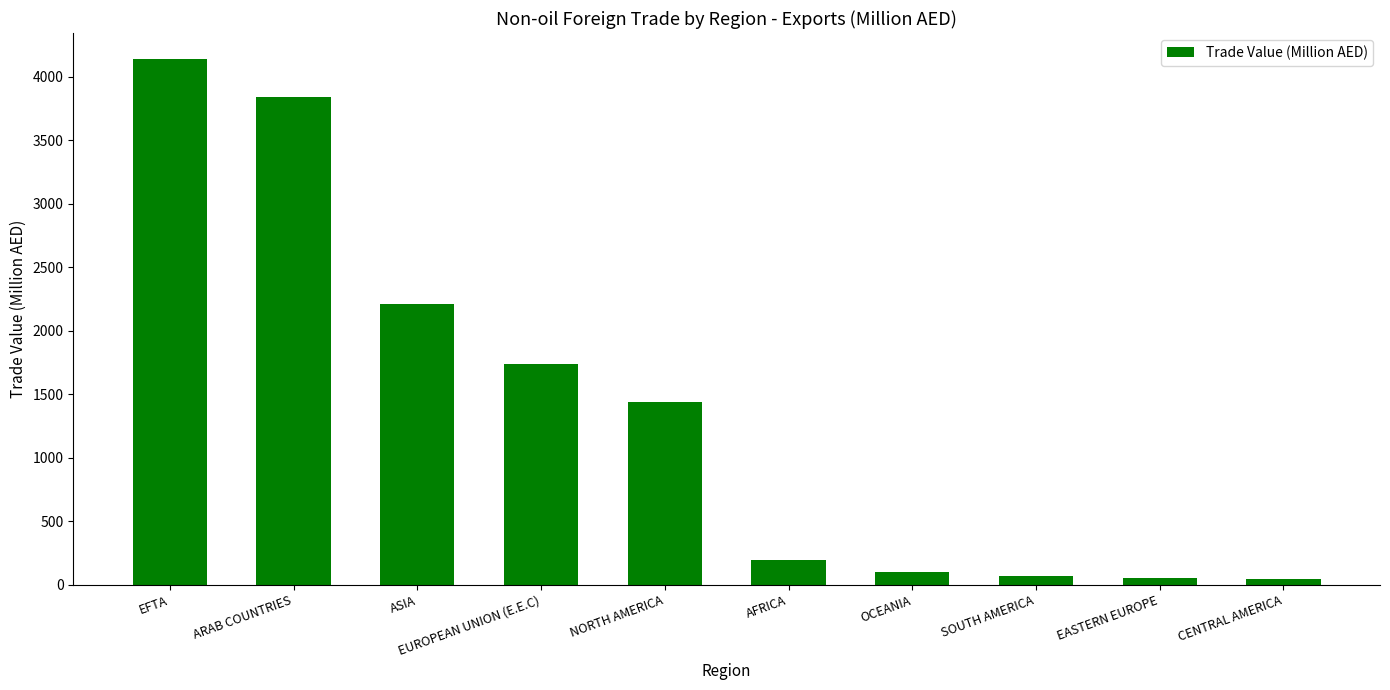

At which label is the value closest to 2091?

ASIA